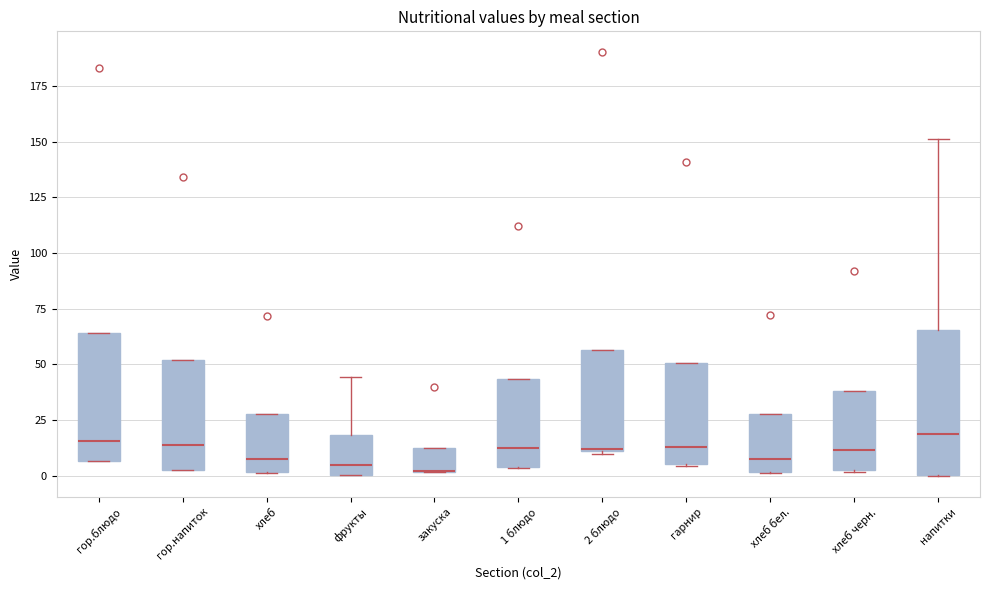

Reading left to right, transcribe this box plot: for each box, give where its median line is, the range the box spans, and where its two whiskers end, as read against the y-axis. The values are not printed on the chart, so give them approximately, as read against the axis.

гор.блюдо: median 15, box 5 to 65, whiskers 5 to 65
гор.напиток: median 15, box 5 to 50, whiskers 5 to 50
хлеб: median 5, box 0 to 30, whiskers 0 to 30
фрукты: median 5, box 0 to 20, whiskers 0 to 45
закуска: median 0 (drawn on the box's lower edge), box 0 to 10, whiskers 0 to 10
1 блюдо: median 10, box 5 to 45, whiskers 5 to 45
2 блюдо: median 10 (drawn on the box's lower edge), box 10 to 55, whiskers 10 (just below the box's lower edge) to 55
гарнир: median 15, box 5 to 50, whiskers 5 to 50
хлеб бел.: median 5, box 0 to 30, whiskers 0 to 30
хлеб черн.: median 10, box 5 to 40, whiskers 0 to 40
напитки: median 20, box 0 to 65, whiskers 0 to 150